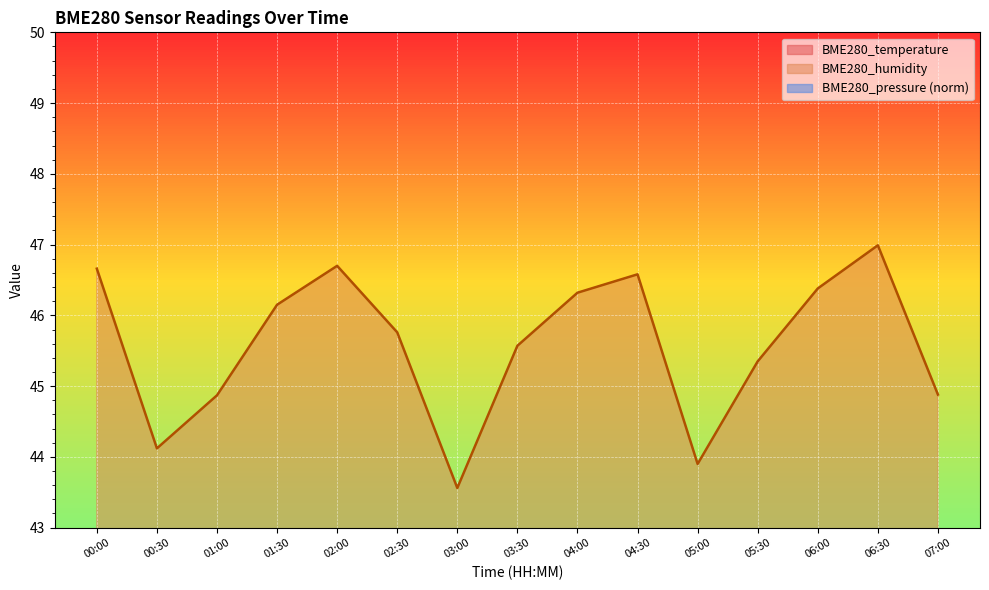

Which series ends up on top after the final intersection of BME280_pressure_norm and BME280_temperature?

BME280_pressure_norm